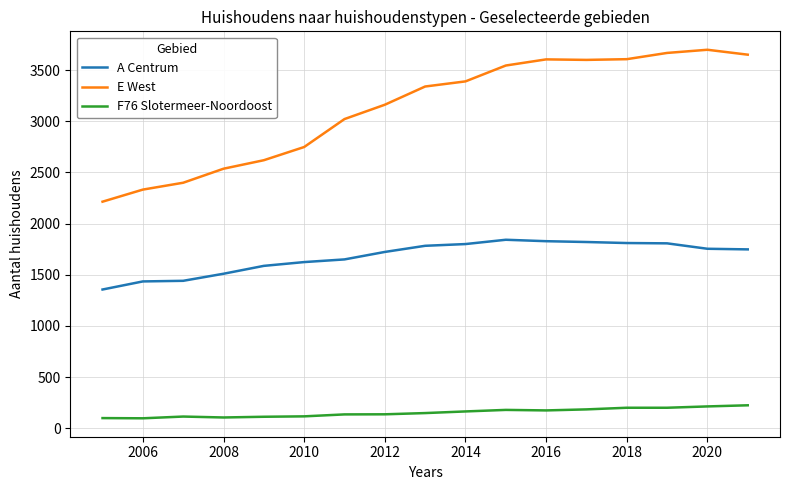

List the series in order of their peak value, lowest first.

F76 Slotermeer-Noordoost, A Centrum, E West